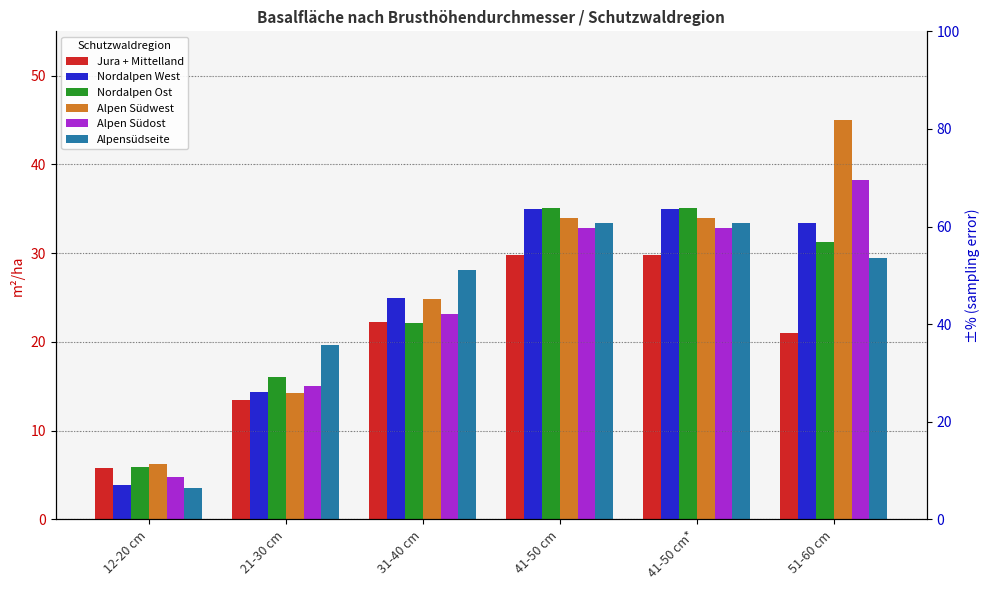

Which series changed the most between 21-30 cm and 31-40 cm?

Alpen Südwest